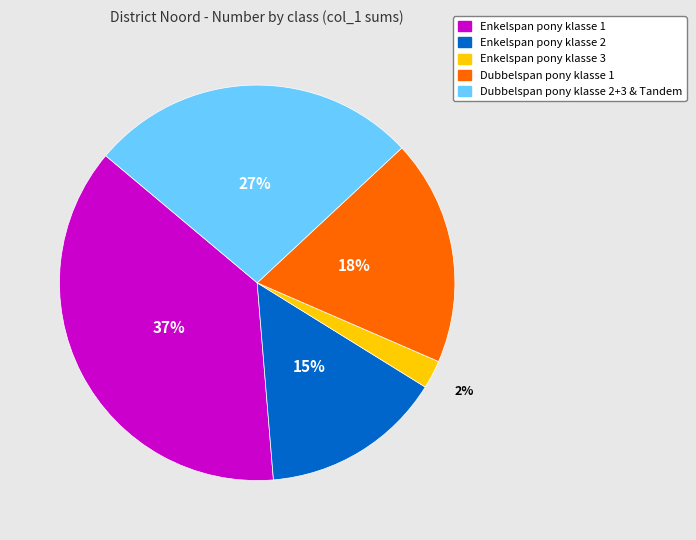

Rank the categories by value from highest to lowest.

Enkelspan pony klasse 1, Dubbelspan pony klasse 2+3 & Tandem, Dubbelspan pony klasse 1, Enkelspan pony klasse 2, Enkelspan pony klasse 3